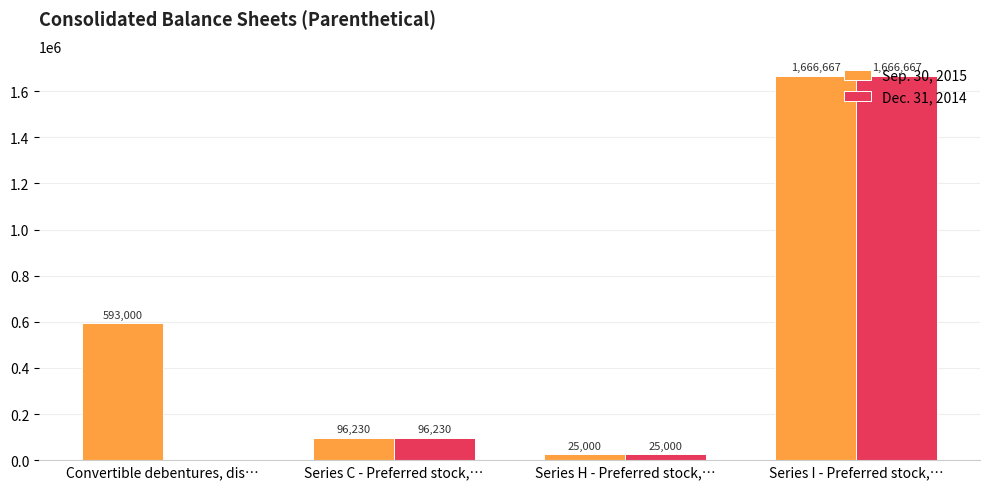

What is the maximum value for Sep. 30, 2015?

1666667